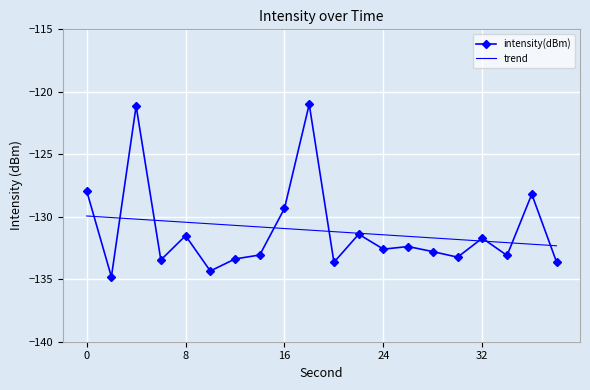

What are all the series names shown in the legend?

intensity(dBm), trend